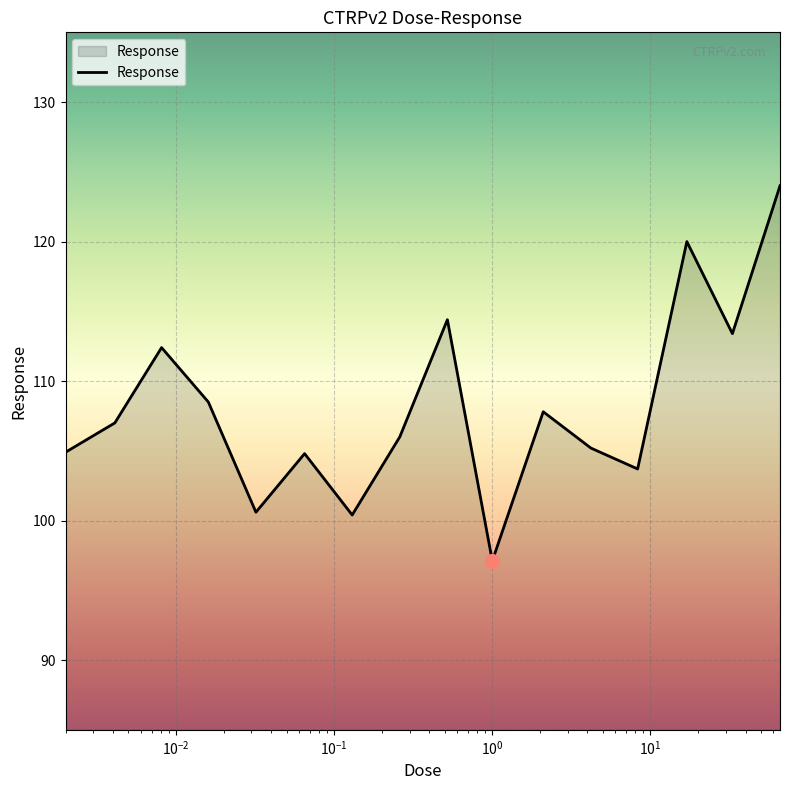

What is the smallest value displayed?

97.1